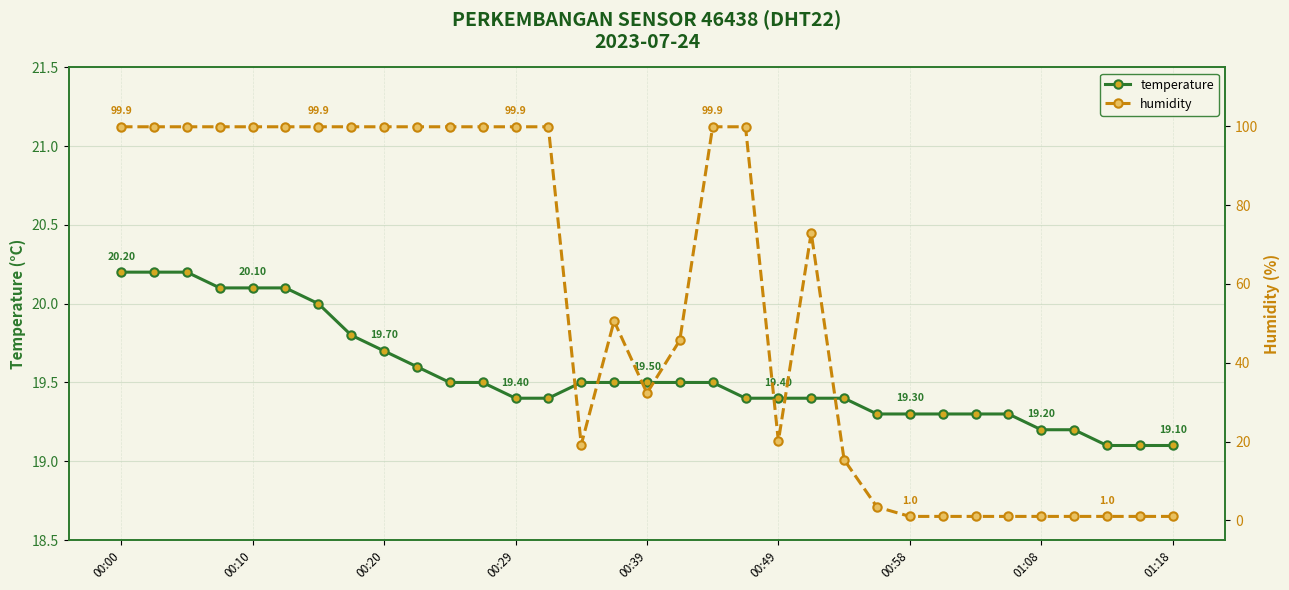

What are all the series names shown in the legend?

temperature, humidity